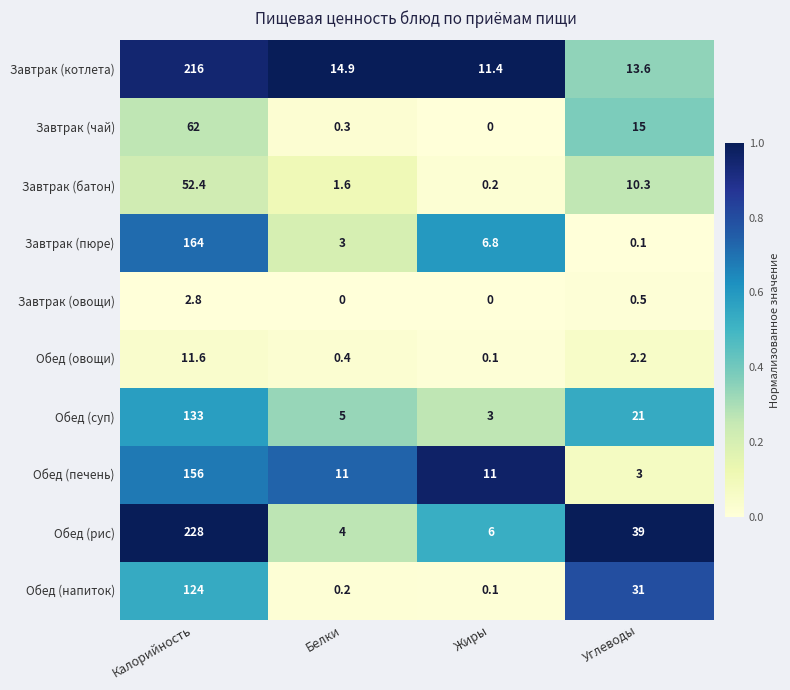

How many categories are shown in the chart?

4